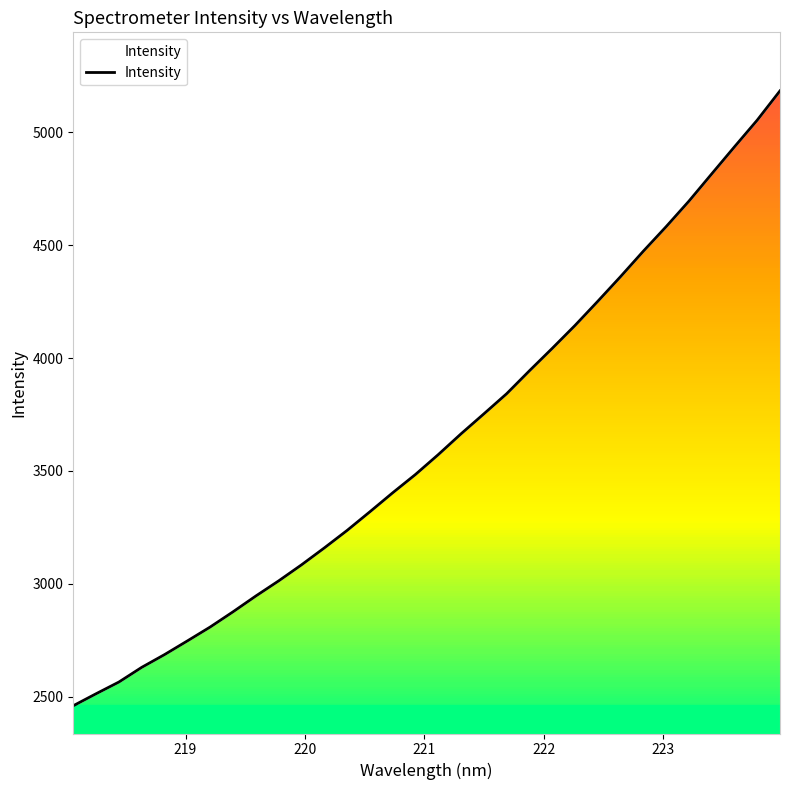

Does the chart have visible grid lines?

No